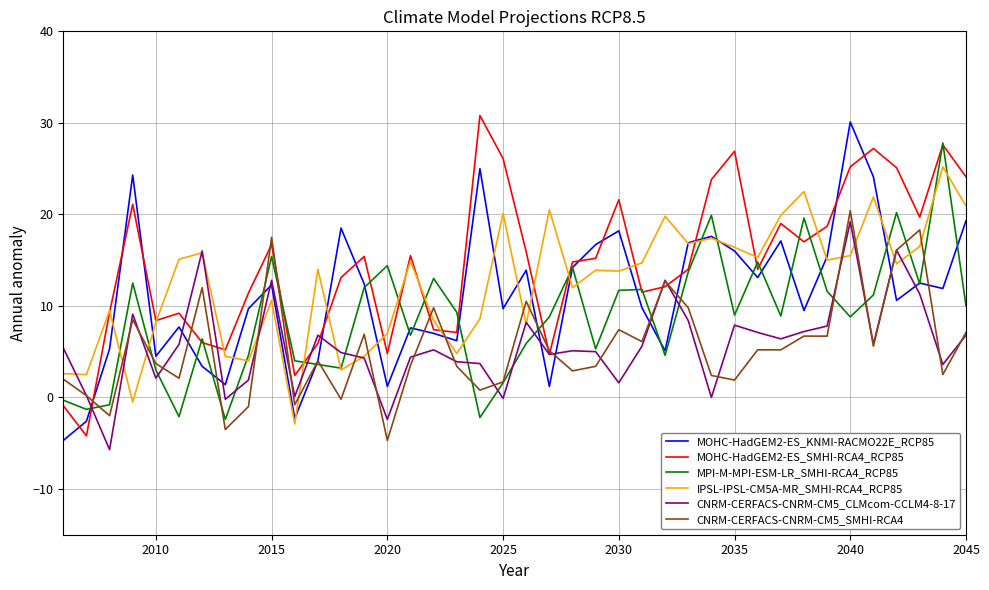

Which series has the largest total across all categories?

MOHC-HadGEM2-ES_SMHI-RCA4_RCP85